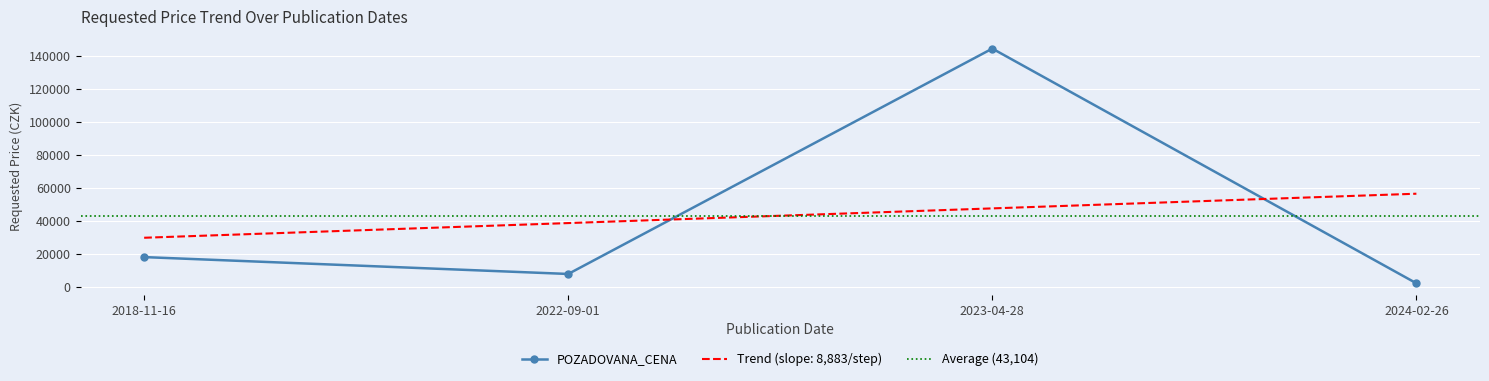

What is the label of the 1st point from the right?

2024-02-26